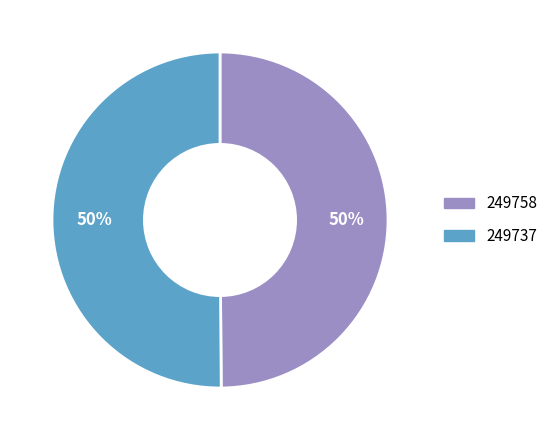

To the nearest percent, what is the average slice percentage?

50%